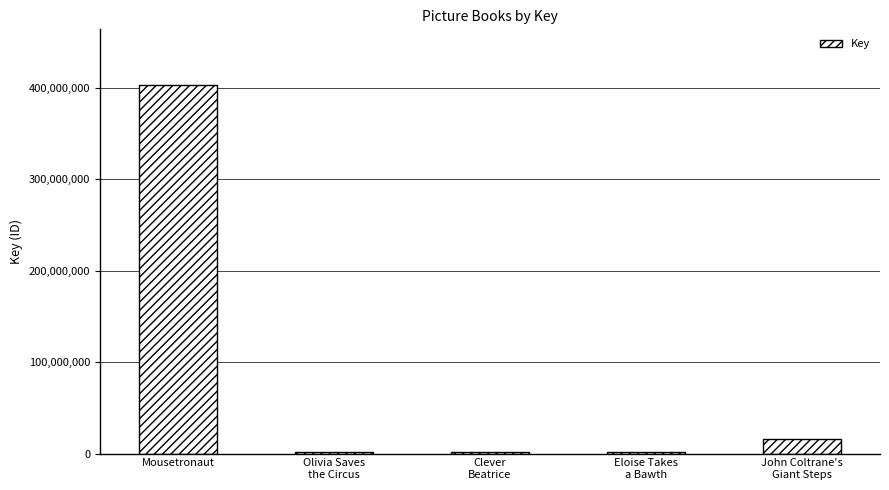

What is the sum of the values at Clever
Beatrice and Mousetronaut?

404869377